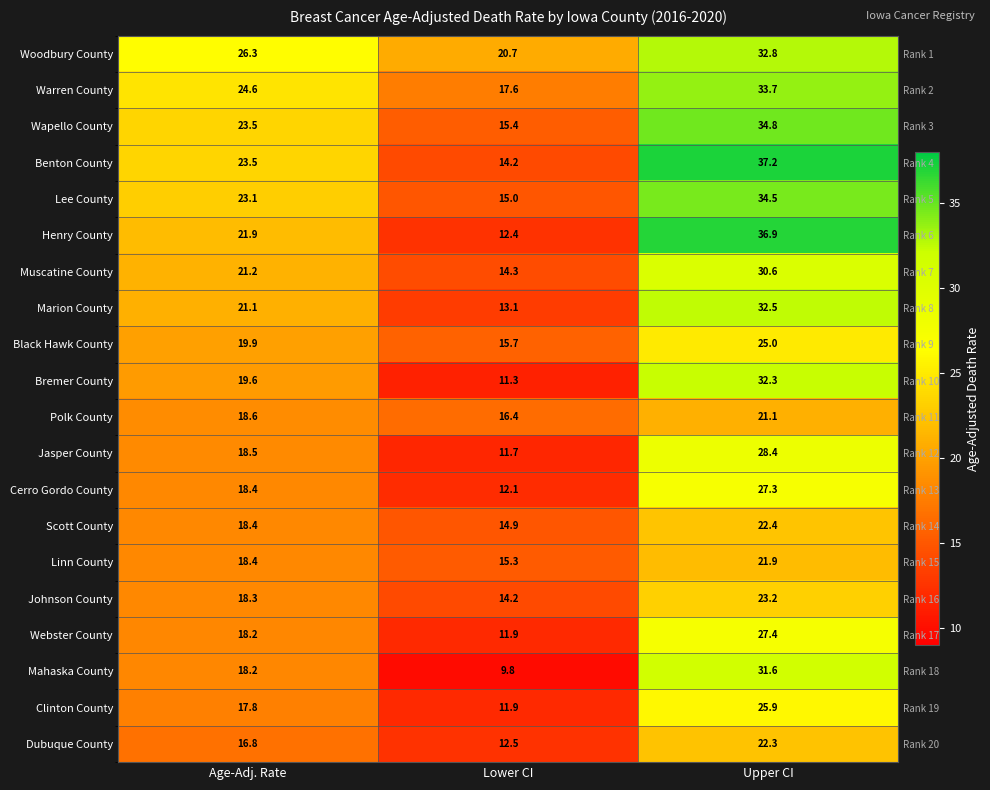

What is the lowest value of the Dubuque County series?

12.5